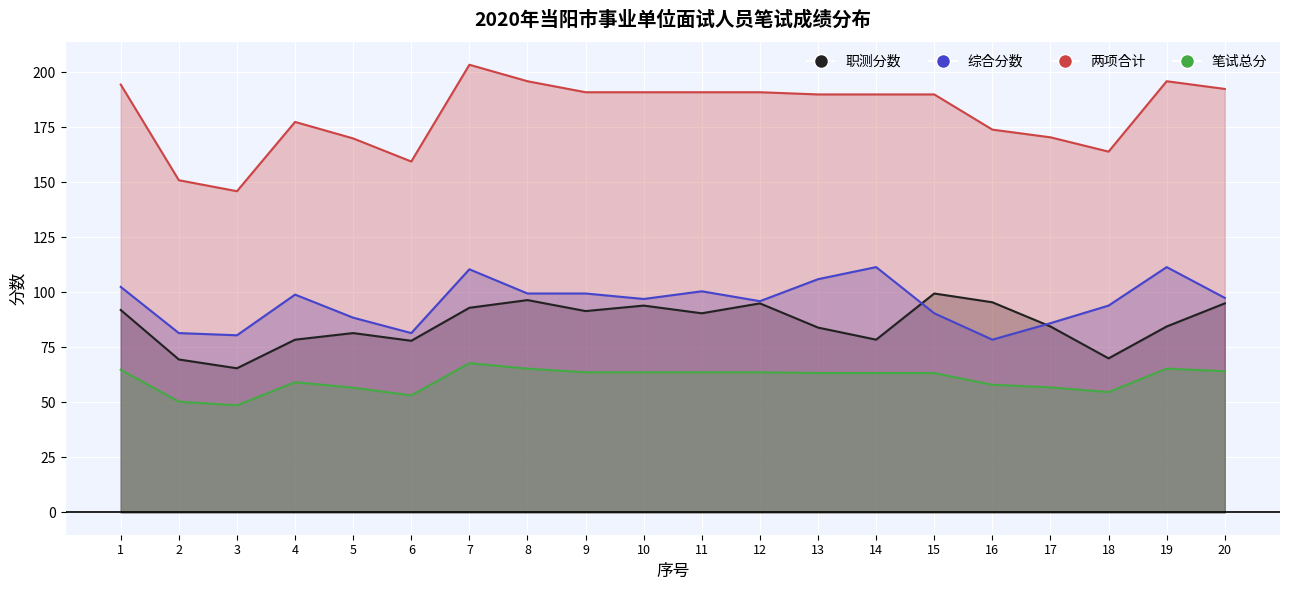

Which series ends up on top after the final intersection of 职测分数 and 综合分数?

综合分数